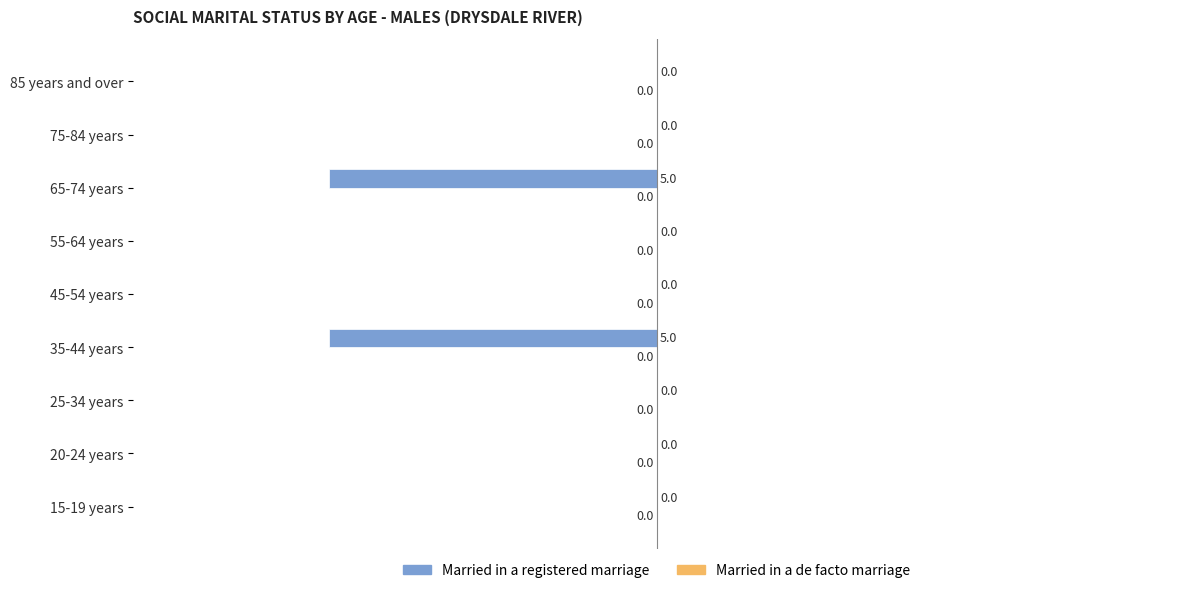

What is the change in value from 35-44 years to 45-54 years?

+5